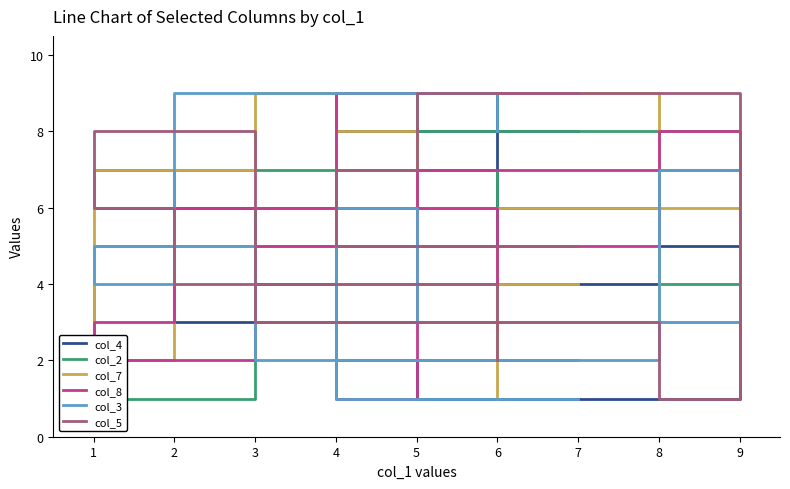

At how many categories does at least one series exceed 2?

9